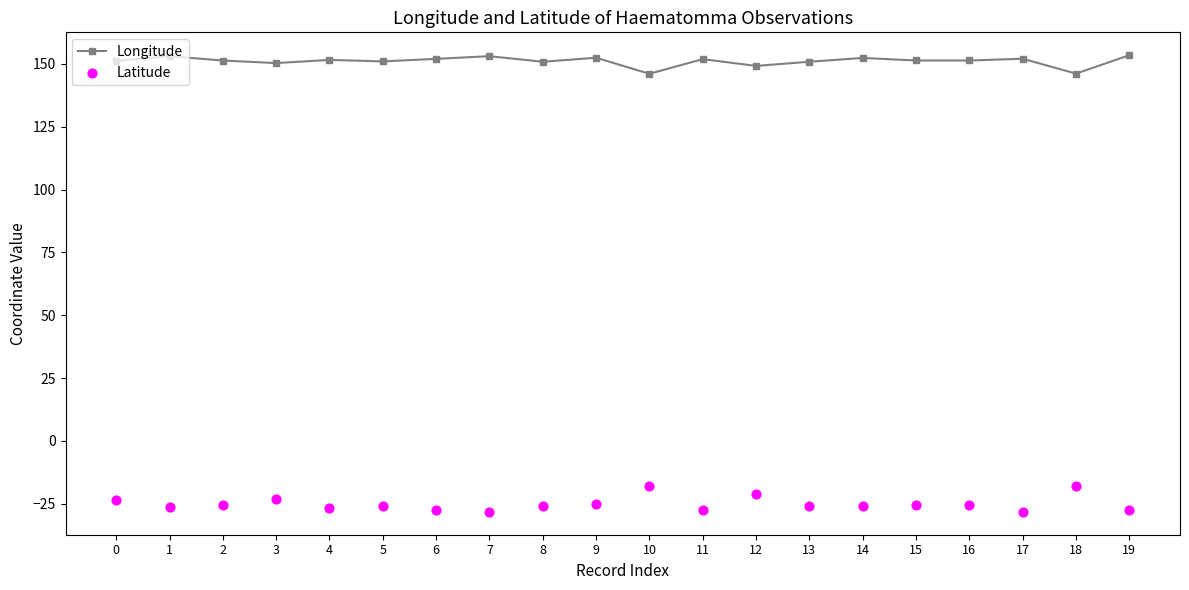

At how many categories does at least one series exceed 82?

20